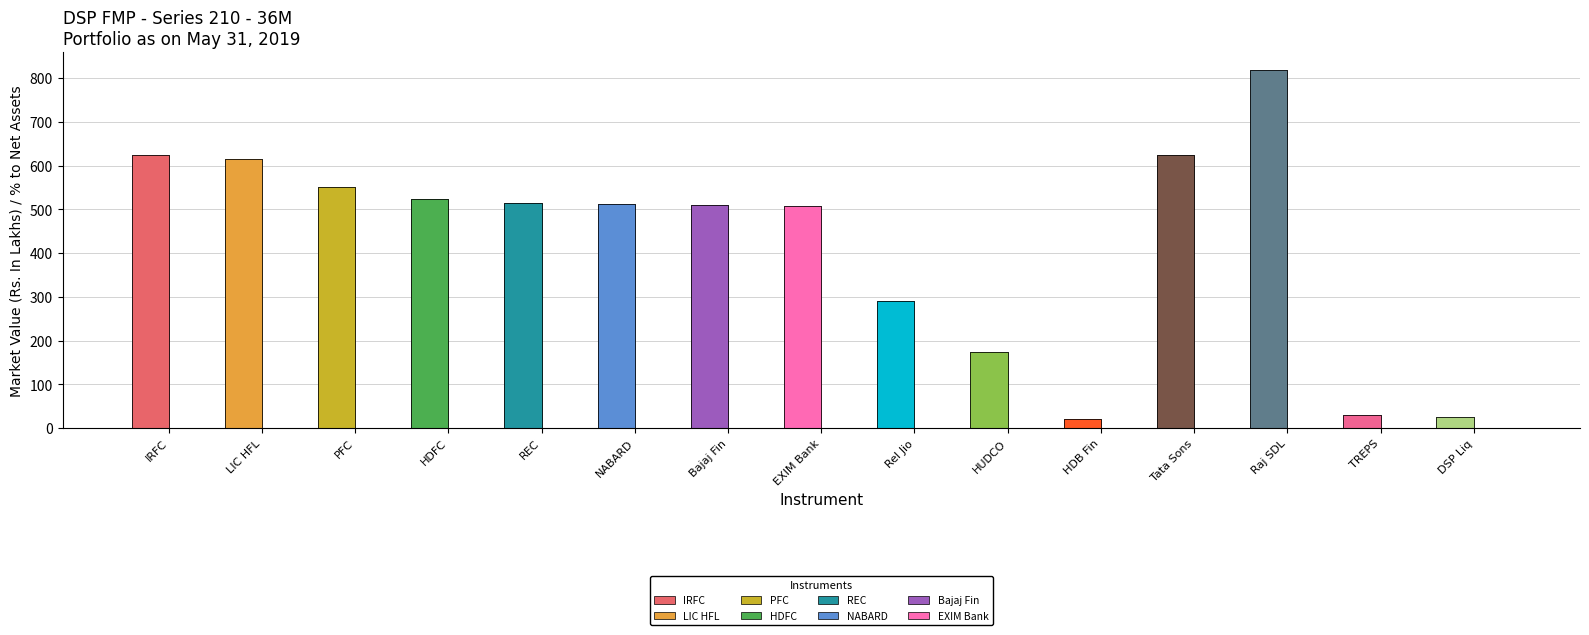

What is the total value across all series at Raj SDL?

818.0